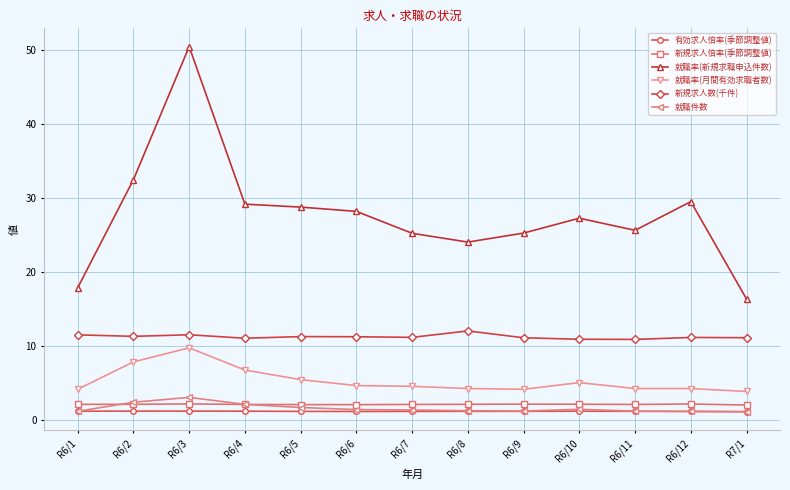

Which series has the largest range (max minus min)?

就職率(新規求職申込件数)